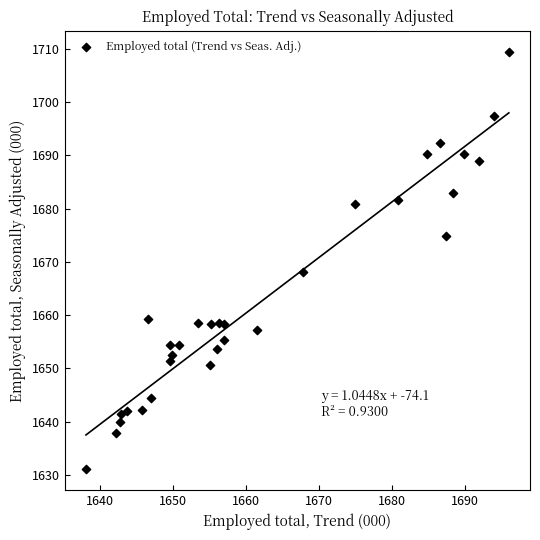

What Y value in the scatter plot is closest to 1670?

1668.1